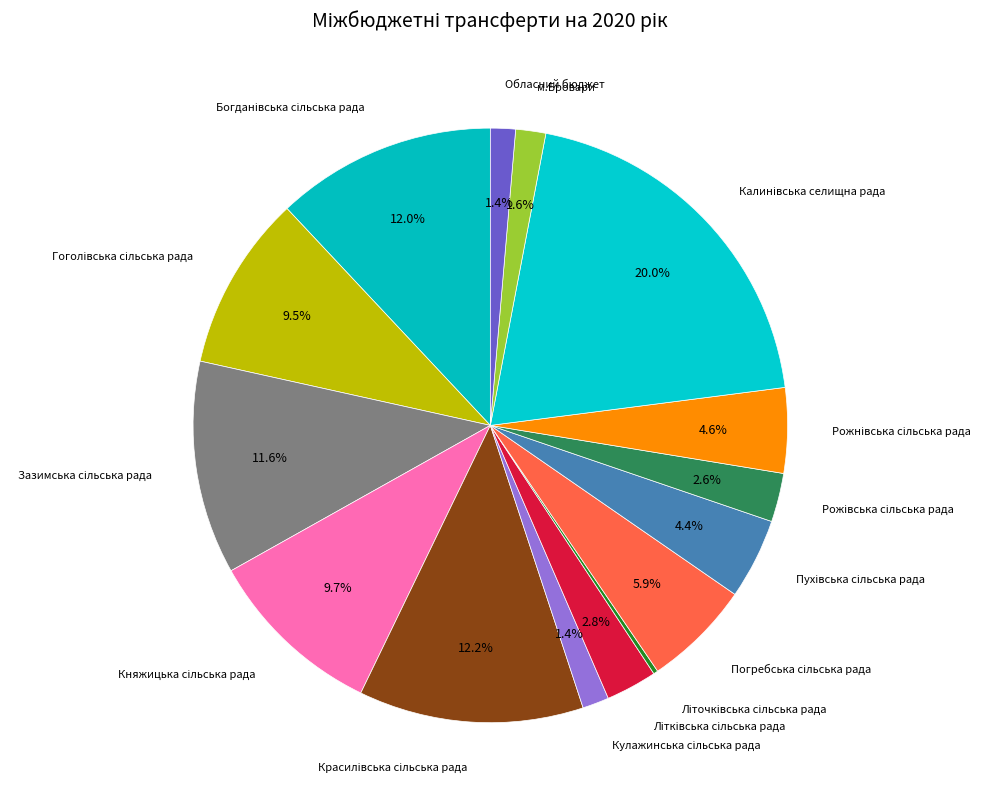

Is there any slice that represents more than half of the pie?

No